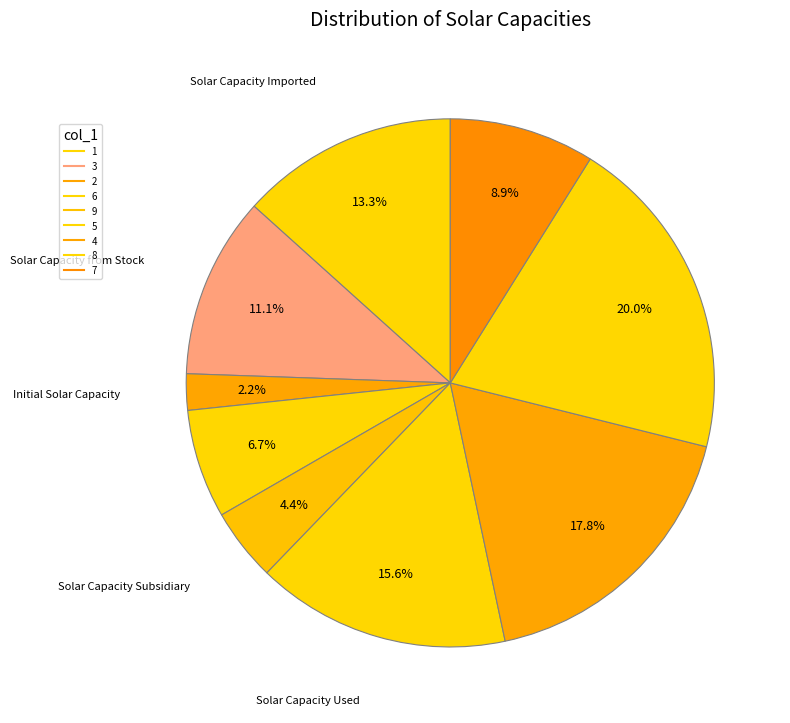

Which category has the smallest portion of the pie?

2